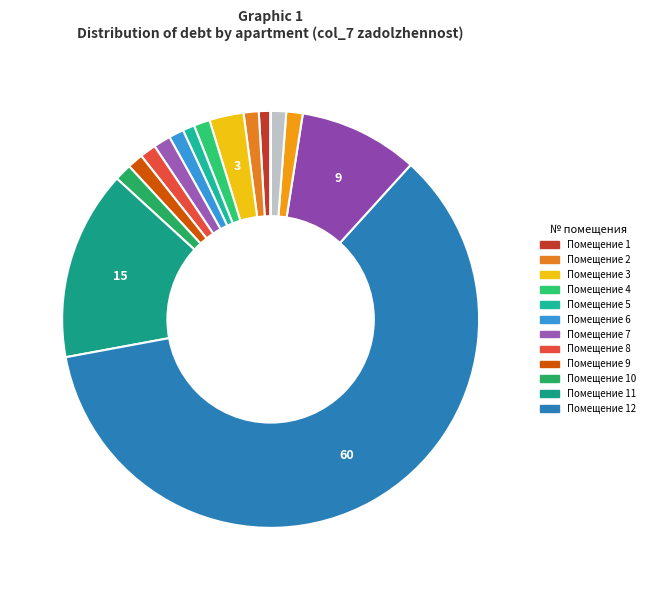

Rank the categories by value from lowest to highest.

16, 1, 5, 6, 2, 15, 9, 4, 8, 14, 10, 7, 3, 13, 11, 12